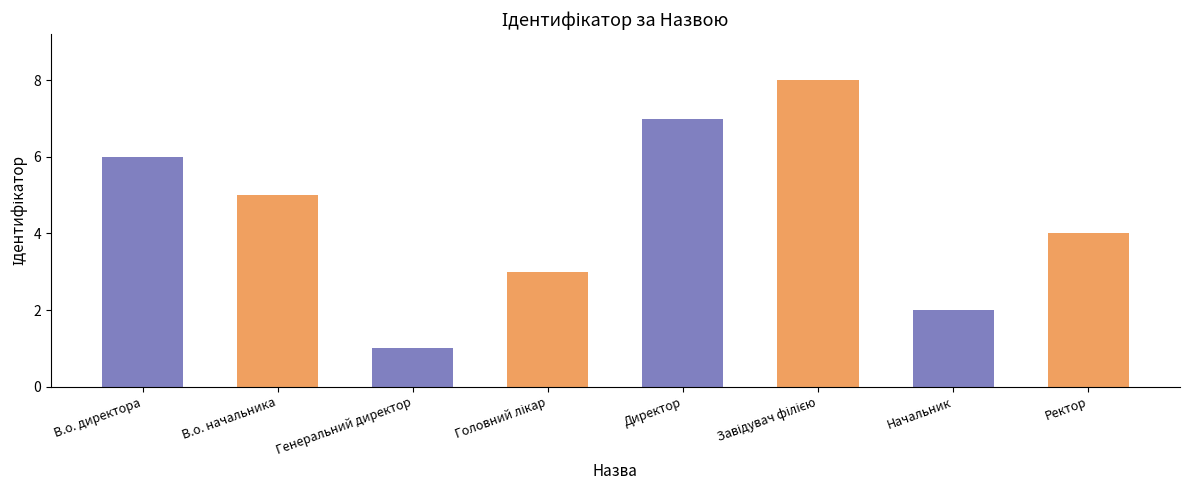

Is it true that the value at В.о. директора is 6?

True